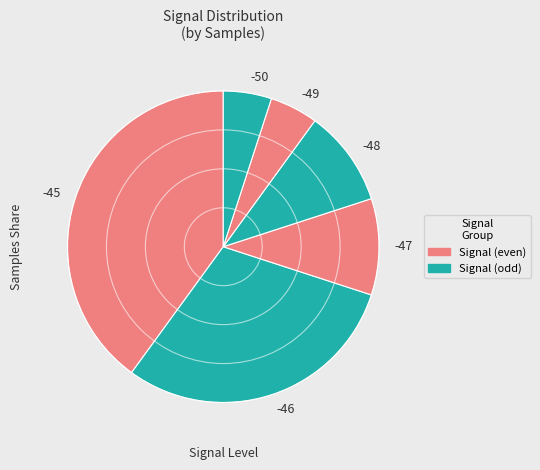

What is the ratio of the value at -48 to the value at -47?

1.0